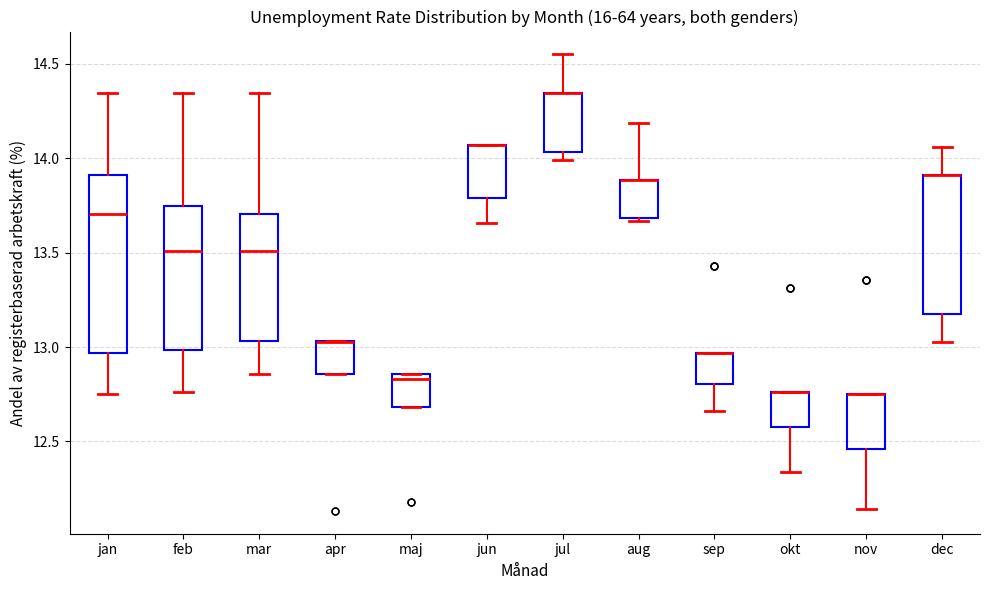

Reading left to right, transcribe this box plot: for each box, give where its median line is, the range the box spans, and where its two whiskers end, as read against the y-axis. The values are not printed on the chart, so give them approximately, as read against the axis.

jan: median 13.70, box 12.95 to 13.90, whiskers 12.75 to 14.35
feb: median 13.50, box 13.00 to 13.75, whiskers 12.75 to 14.35
mar: median 13.50, box 13.05 to 13.70, whiskers 12.85 to 14.35
apr: median 13.00 (drawn on the box's upper edge), box 12.85 to 13.05, whiskers 12.85 to 13.05
maj: median 12.85 (just below the box's upper edge), box 12.70 to 12.85, whiskers 12.70 to 12.85
jun: median 14.05 (drawn on the box's upper edge), box 13.80 to 14.05, whiskers 13.65 to 14.05
jul: median 14.35 (drawn on the box's upper edge), box 14.05 to 14.35, whiskers 14.00 to 14.55
aug: median 13.90 (drawn on the box's upper edge), box 13.70 to 13.90, whiskers 13.65 to 14.20
sep: median 12.95 (drawn on the box's upper edge), box 12.80 to 12.95, whiskers 12.65 to 12.95
okt: median 12.75 (drawn on the box's upper edge), box 12.55 to 12.75, whiskers 12.35 to 12.75
nov: median 12.75 (drawn on the box's upper edge), box 12.45 to 12.75, whiskers 12.15 to 12.75
dec: median 13.90 (drawn on the box's upper edge), box 13.15 to 13.90, whiskers 13.05 to 14.05